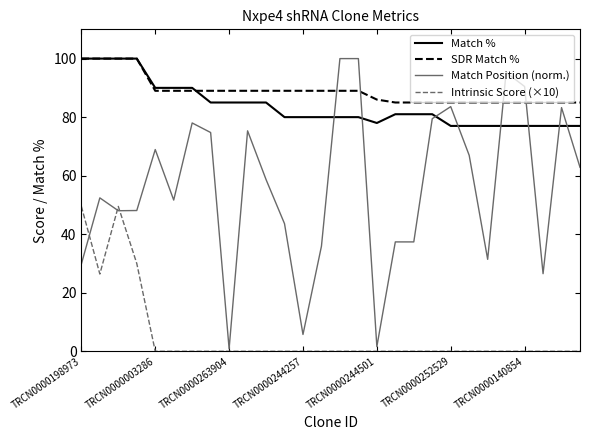

Which series has the widest spread of values?

Match Position (norm.)